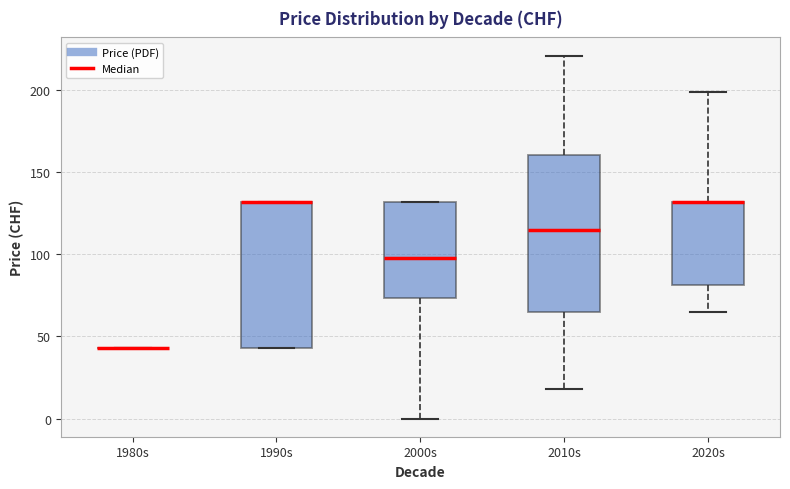

Reading left to right, read every box against the y-axis: the position of its median line, the range the box covers, and the ends of its whiskers. The values are not printed on the chart, so give them approximately, as read against the axis.

1980s: box collapsed to a line at 45, whiskers 45 to 45
1990s: median 130 (drawn on the box's upper edge), box 45 to 130, whiskers 45 to 130
2000s: median 100, box 75 to 130, whiskers 0 to 130
2010s: median 115, box 65 to 160, whiskers 20 to 220
2020s: median 130 (drawn on the box's upper edge), box 80 to 130, whiskers 65 to 200